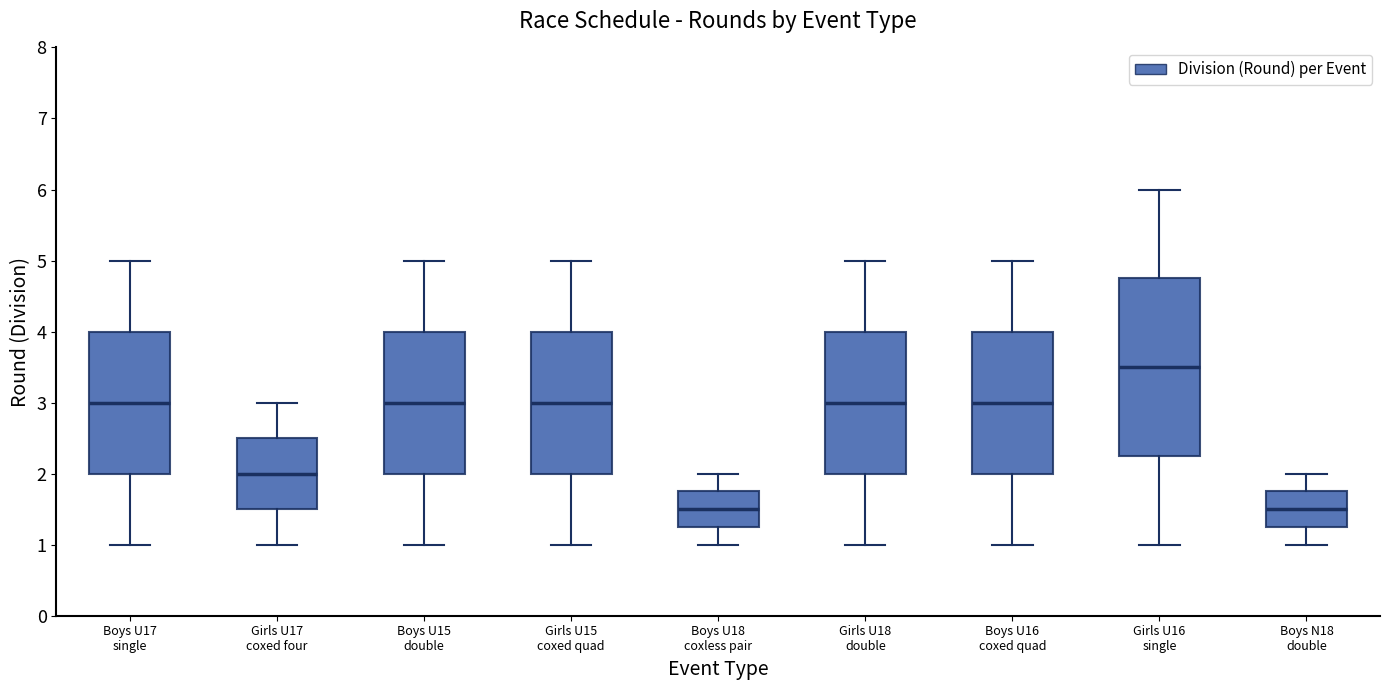

Reading left to right, transcribe this box plot: for each box, give where its median line is, the range the box spans, and where its two whiskers end, as read against the y-axis. The values are not printed on the chart, so give them approximately, as read against the axis.

Boys U17 single: median 3.0, box 2.0 to 4.0, whiskers 1.0 to 5.0
Girls U17 coxed four: median 2.0, box 1.5 to 2.5, whiskers 1.0 to 3.0
Boys U15 double: median 3.0, box 2.0 to 4.0, whiskers 1.0 to 5.0
Girls U15 coxed quad: median 3.0, box 2.0 to 4.0, whiskers 1.0 to 5.0
Boys U18 coxless pair: median 1.5, box 1.3 to 1.8, whiskers 1.0 to 2.0
Girls U18 double: median 3.0, box 2.0 to 4.0, whiskers 1.0 to 5.0
Boys U16 coxed quad: median 3.0, box 2.0 to 4.0, whiskers 1.0 to 5.0
Girls U16 single: median 3.5, box 2.3 to 4.8, whiskers 1.0 to 6.0
Boys N18 double: median 1.5, box 1.3 to 1.8, whiskers 1.0 to 2.0